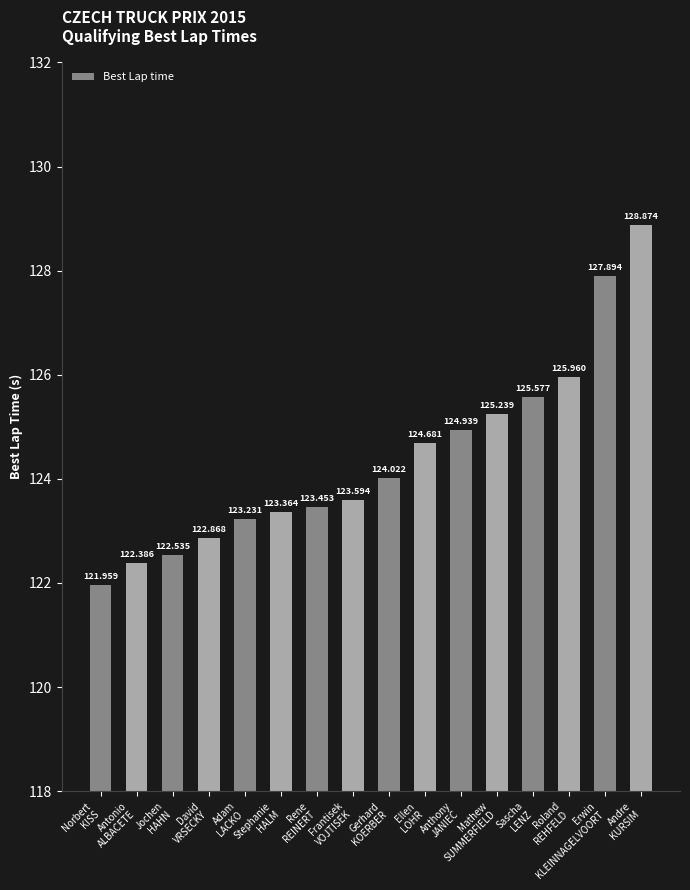

Rank the categories by value from lowest to highest.

Norbert
KISS, Antonio
ALBACETE, Jochen
HAHN, David
VRSECKY, Adam
LACKO, Stephanie
HALM, Rene
REINERT, Frantisek
VOJTISEK, Gerhard
KOERBER, Ellen
LOHR, Anthony
JANIEC, Mathew
SUMMERFIELD, Sascha
LENZ, Roland
REHFELD, Erwin
KLEINNAGELVOORT, Andre
KURSIM